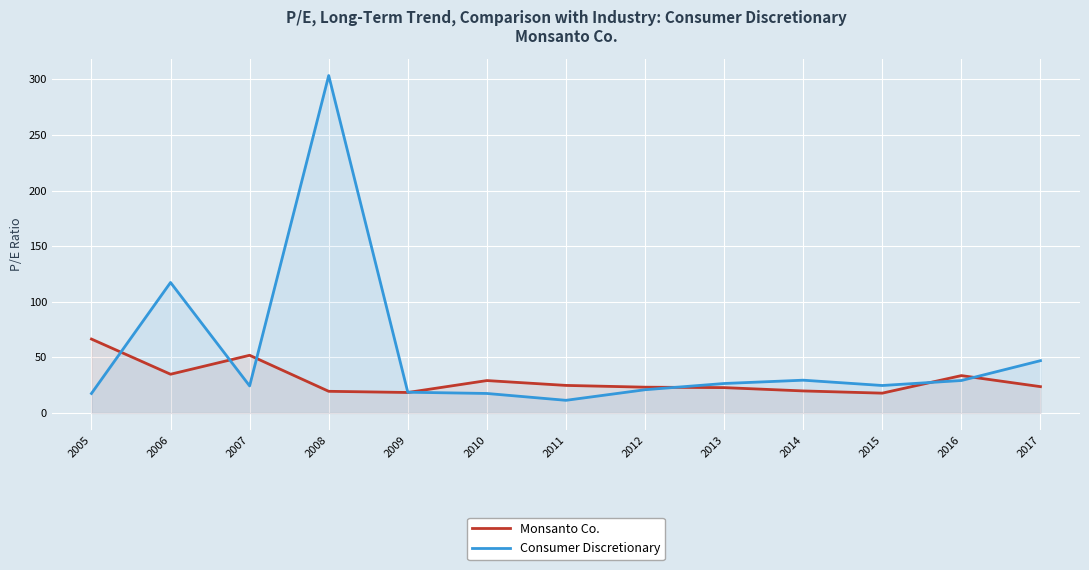

At 2007, list the series in order from smallest to largest.

Consumer Discretionary, Monsanto Co.